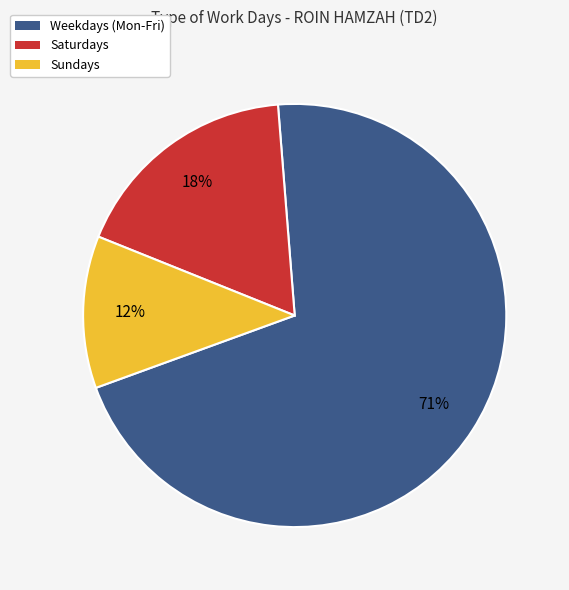

Does any single category account for the majority?

Yes